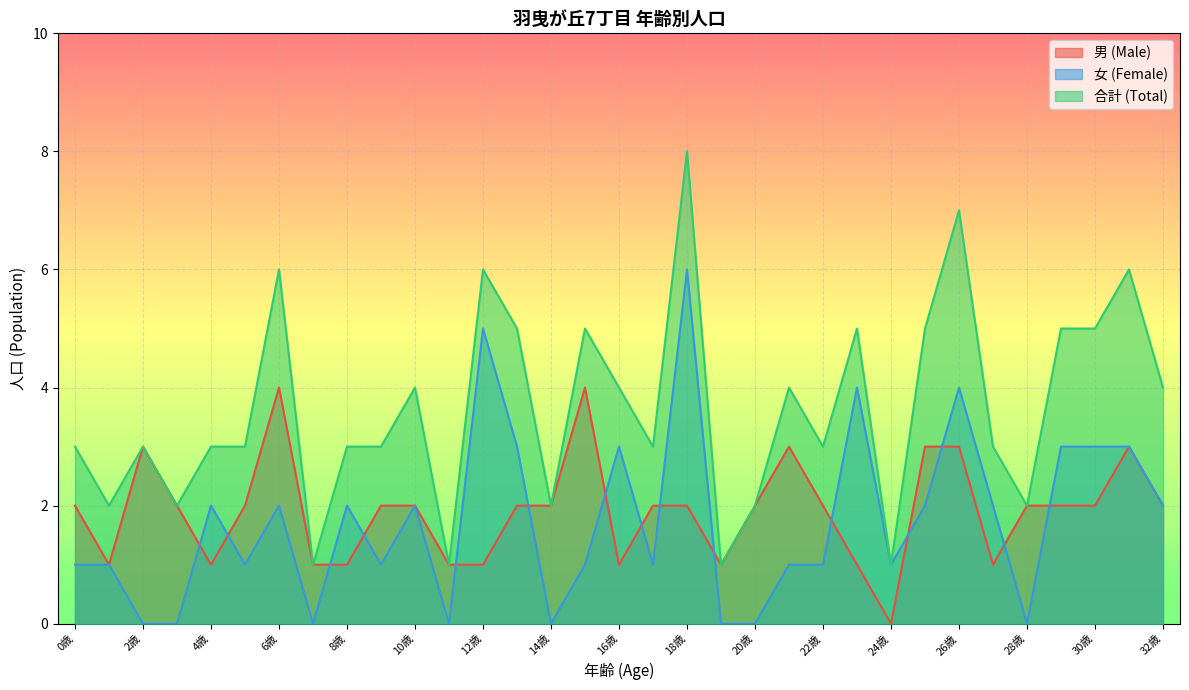

True or false: 女 (Female) and 男 (Male) intersect in this chart.

True